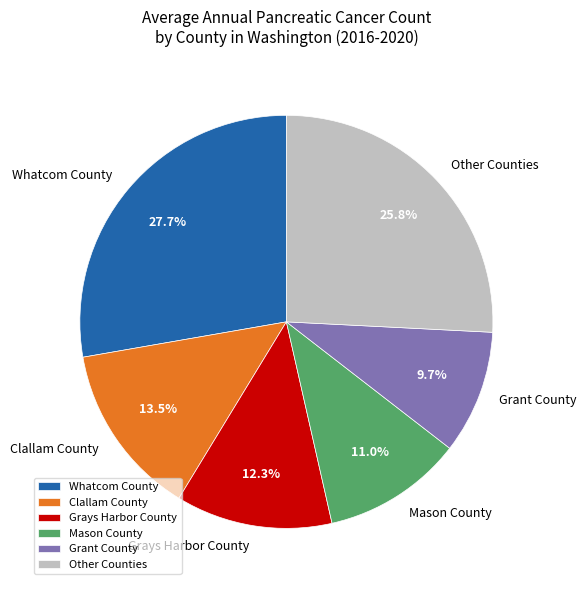

Which category has the smallest portion of the pie?

Grant County